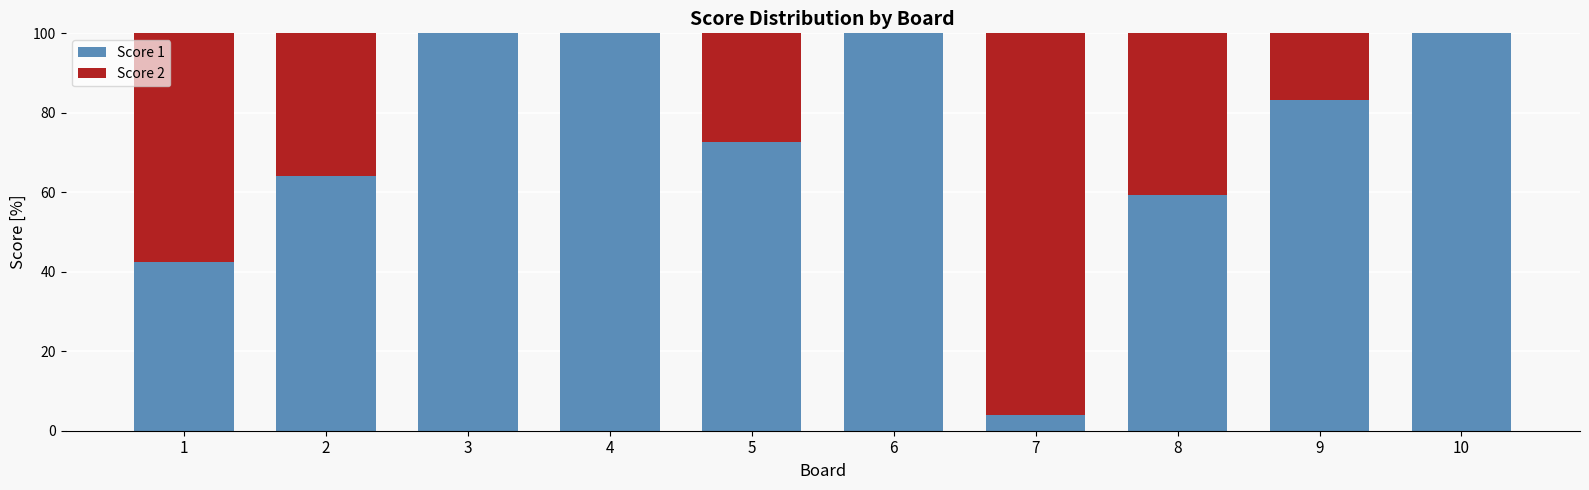

How many categories are shown in the chart?

10